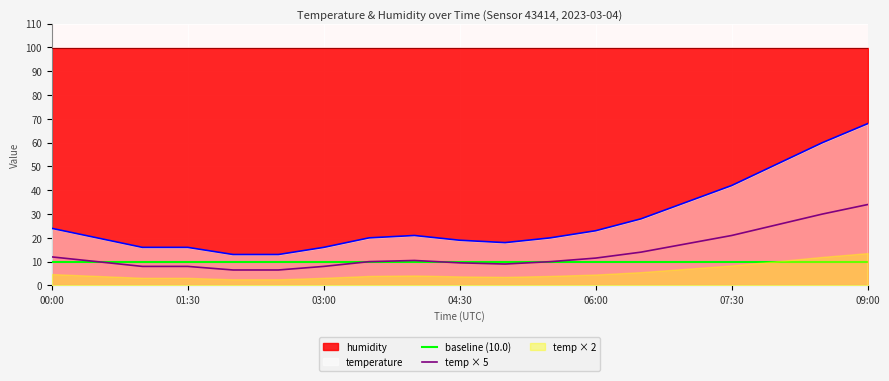

True or false: temp × 5 and temperature cross at least once.

False